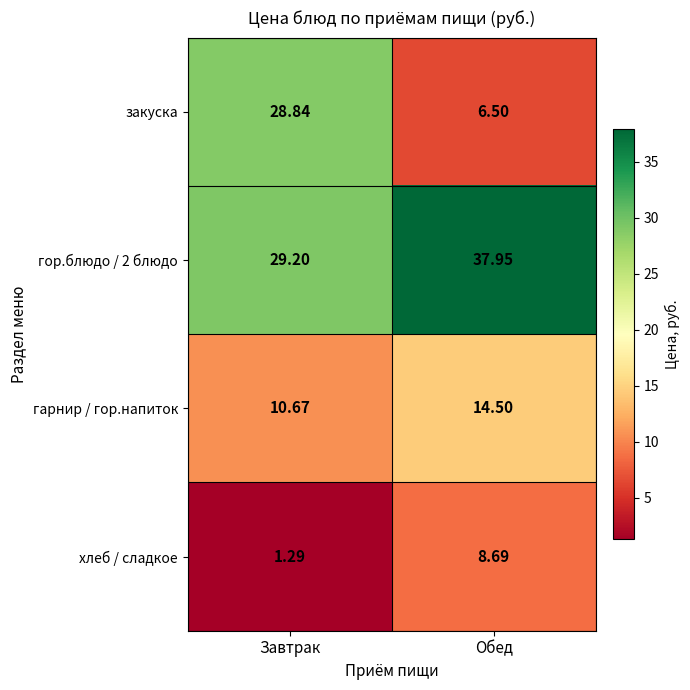

Which category has the lowest value in the гор.блюдо / 2 блюдо series?

Завтрак